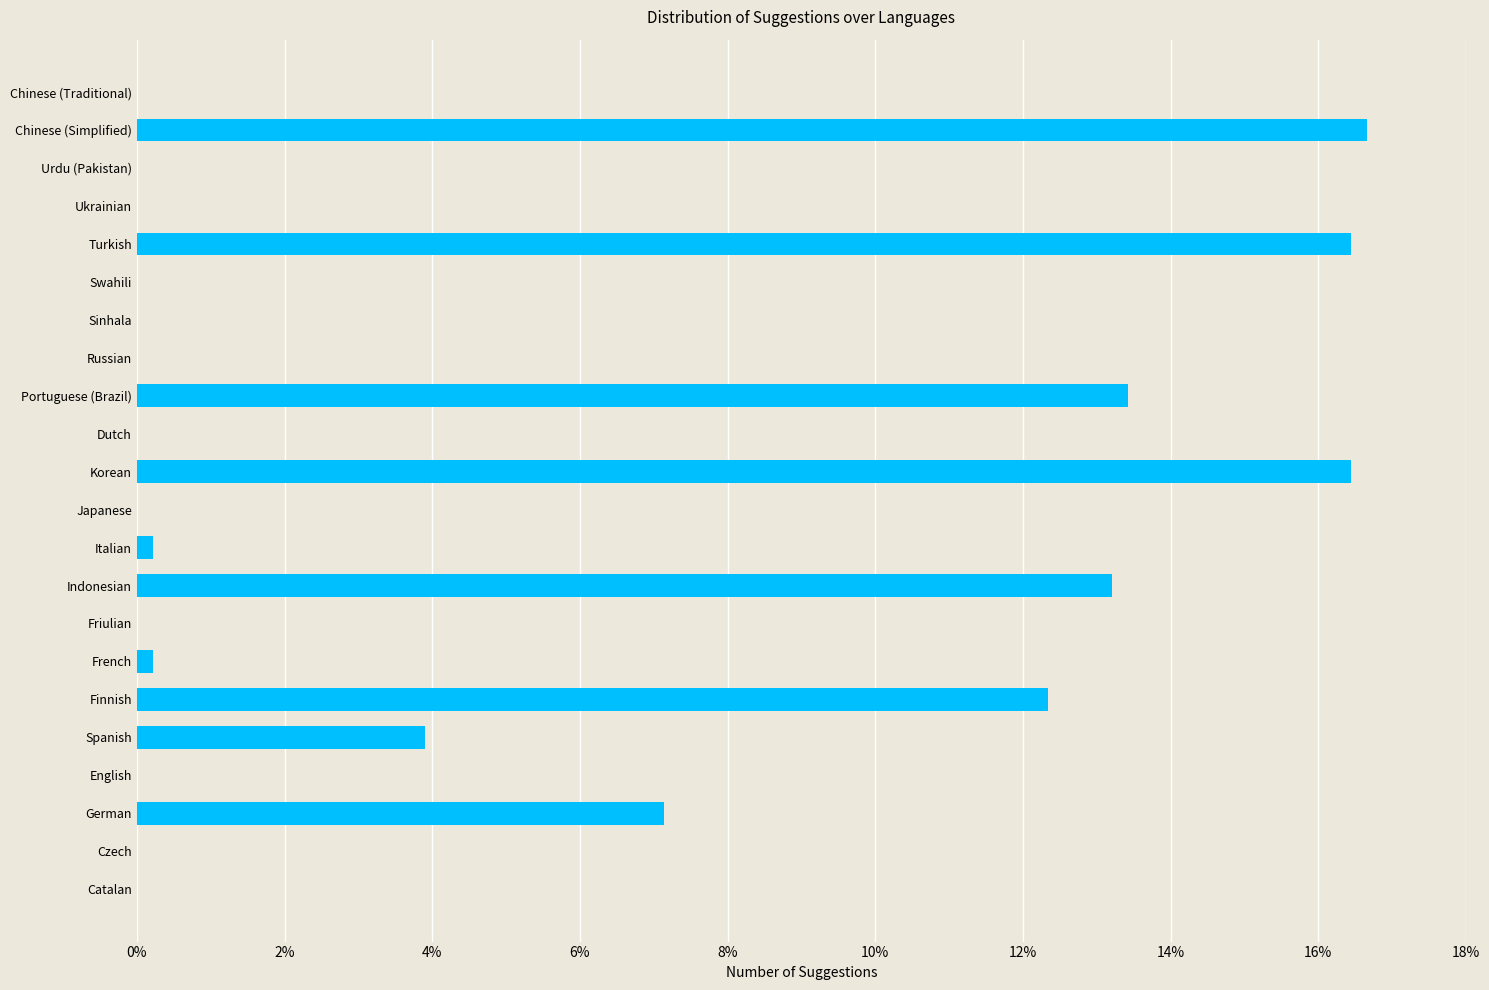

What is the change in value from Portuguese (Brazil) to Chinese (Simplified)?

+3.2